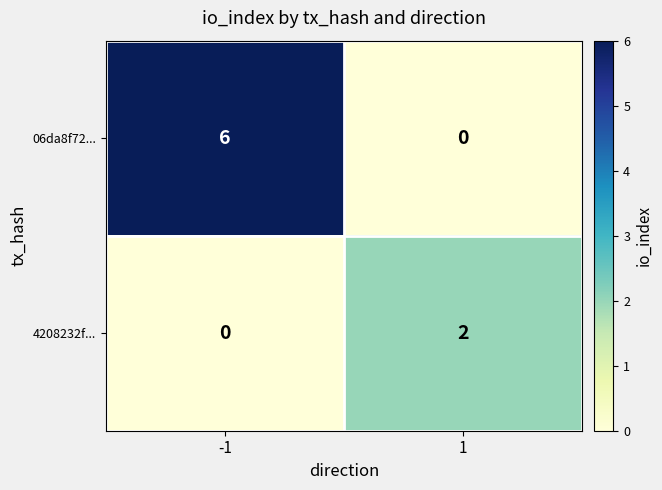

Between -1 and 1, which series saw the biggest shift?

06da8f72...